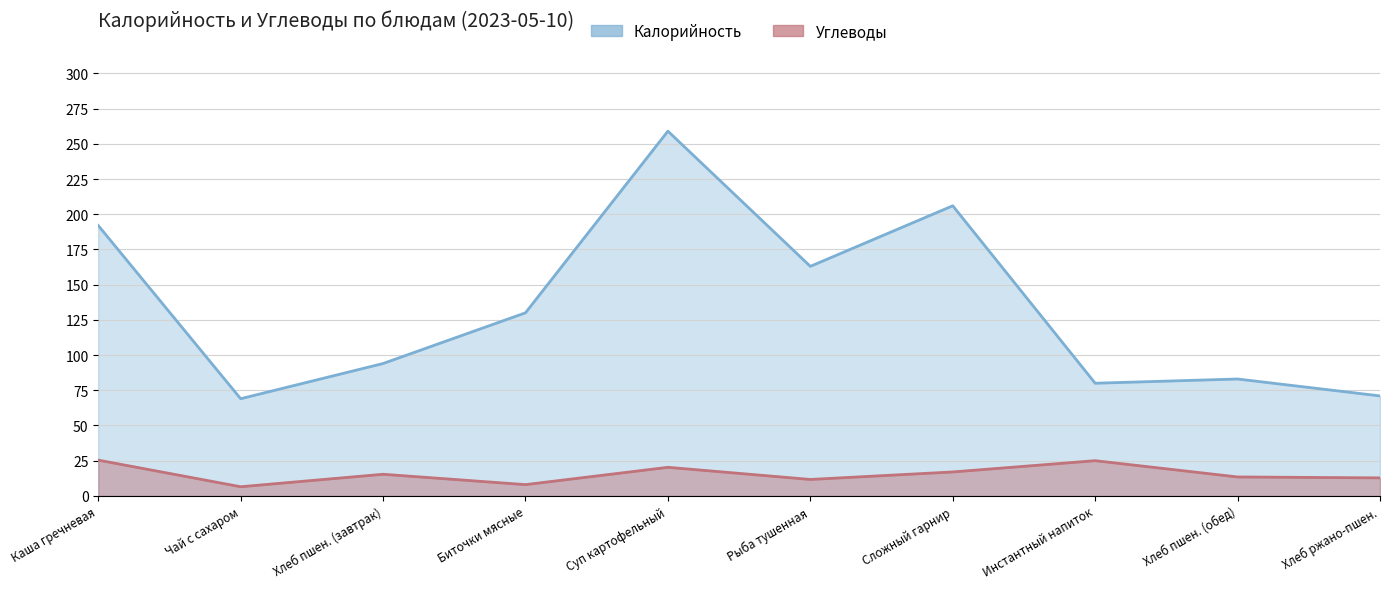

What is the difference between the highest and lowest values at Чай с сахаром?

62.5